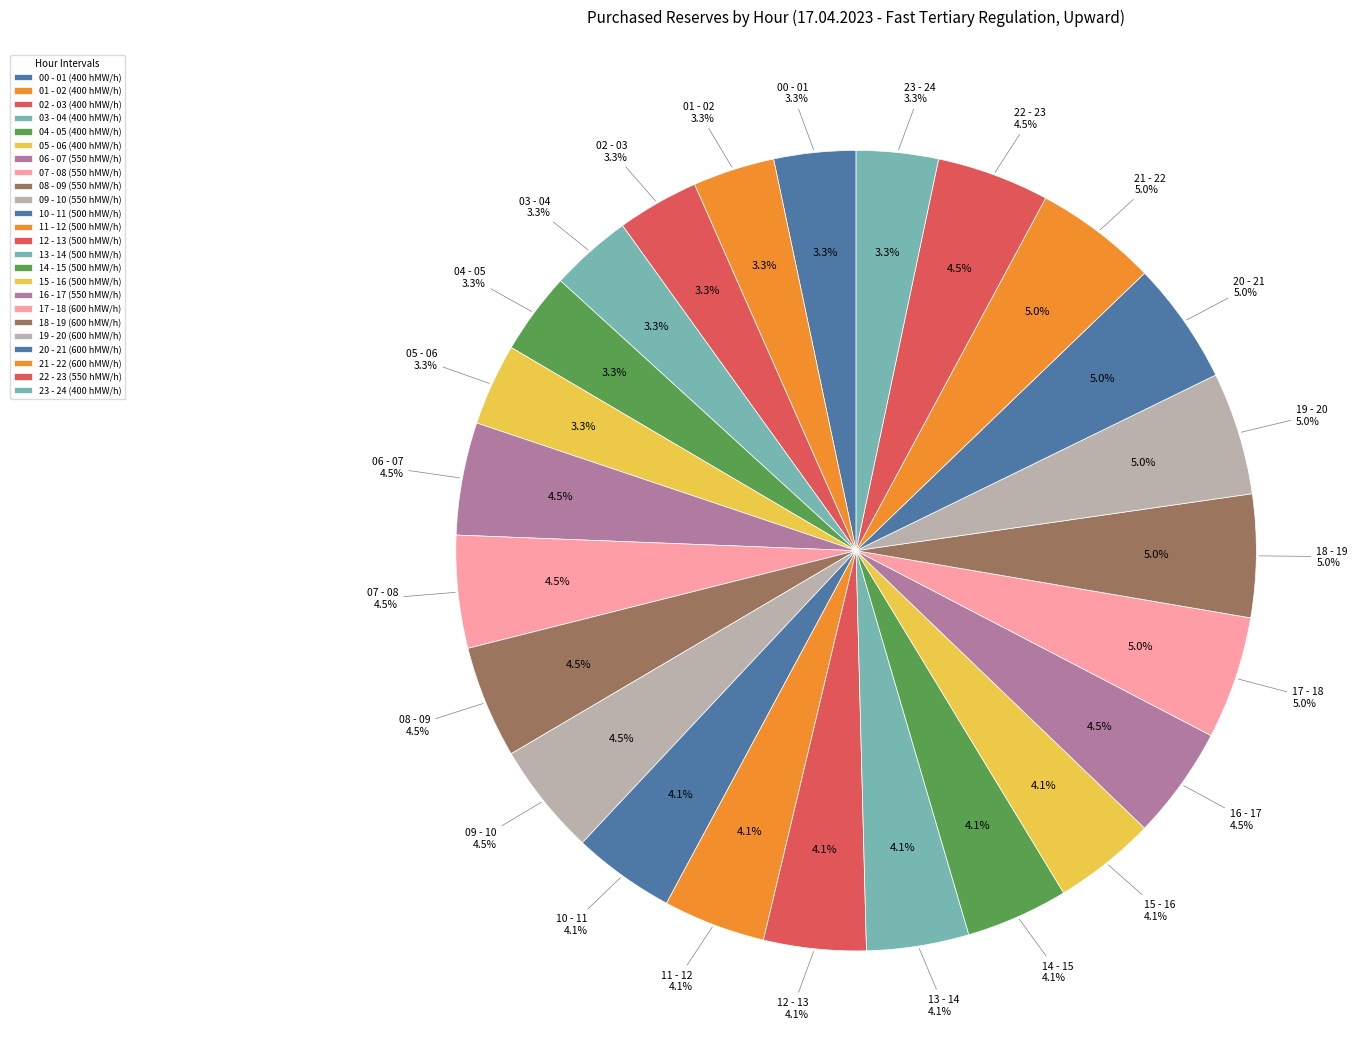

What is the total percentage of 15 - 16 and 16 - 17?

8.7%